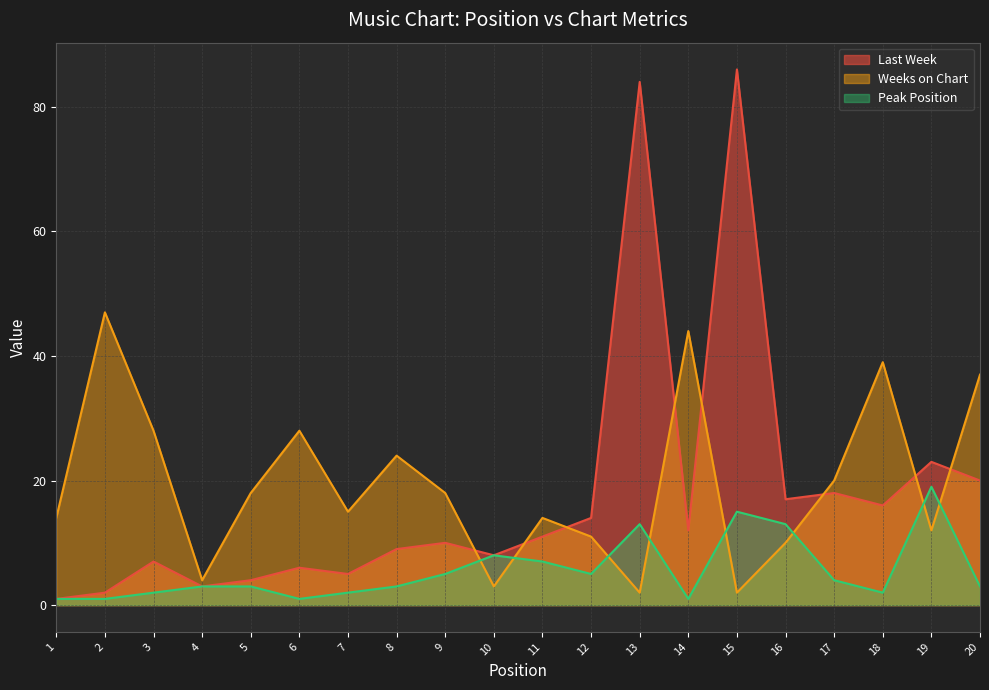

The value of Last Week at 15 is 36. True or false?

False